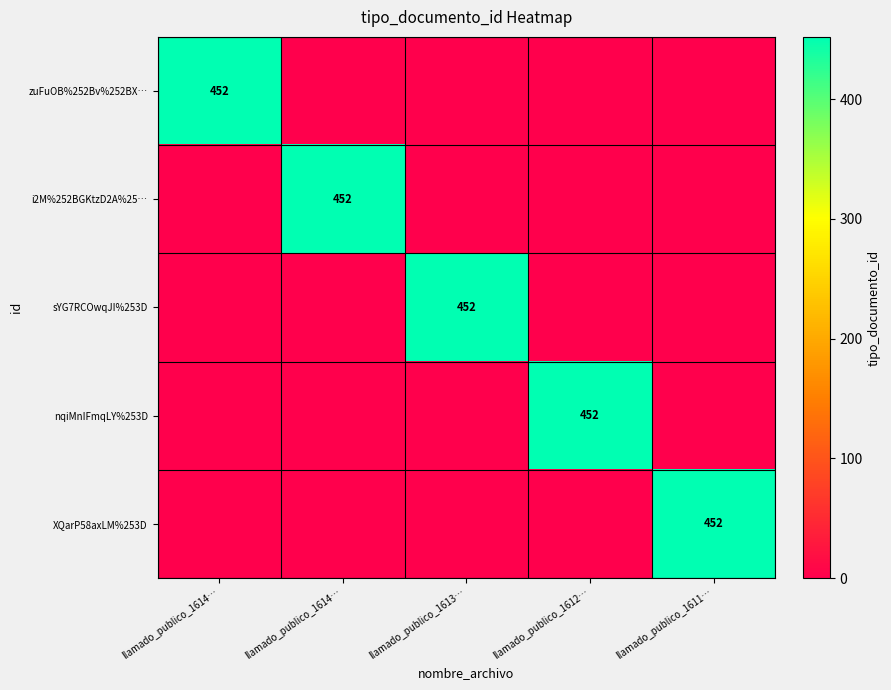

What is the sum of all zuFuOB%252Bv%252BX… values?

452